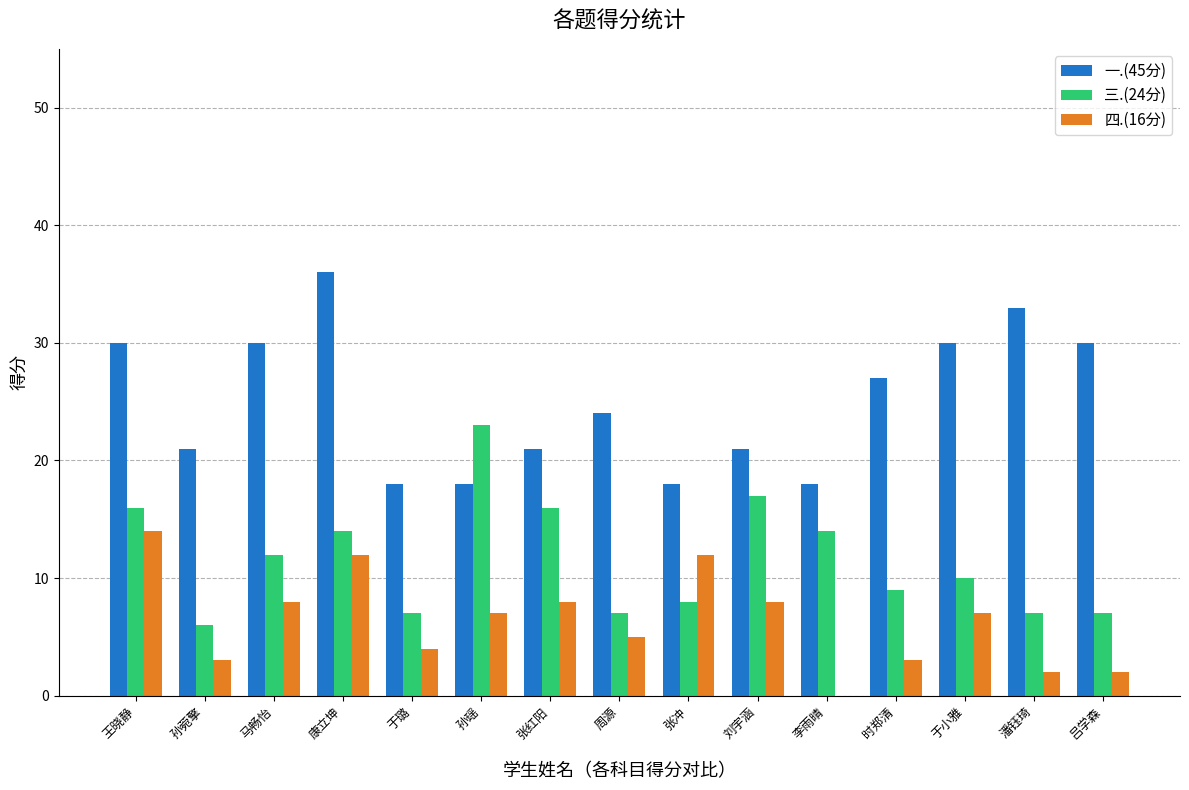

What is the total value across all series at 吕学森?

39